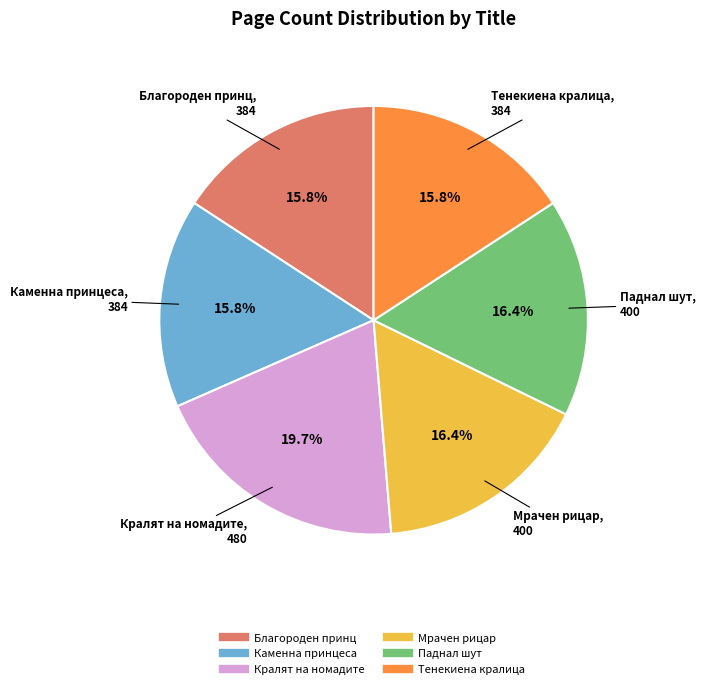

The Паднал шут slice represents 5% of the pie. True or false?

False